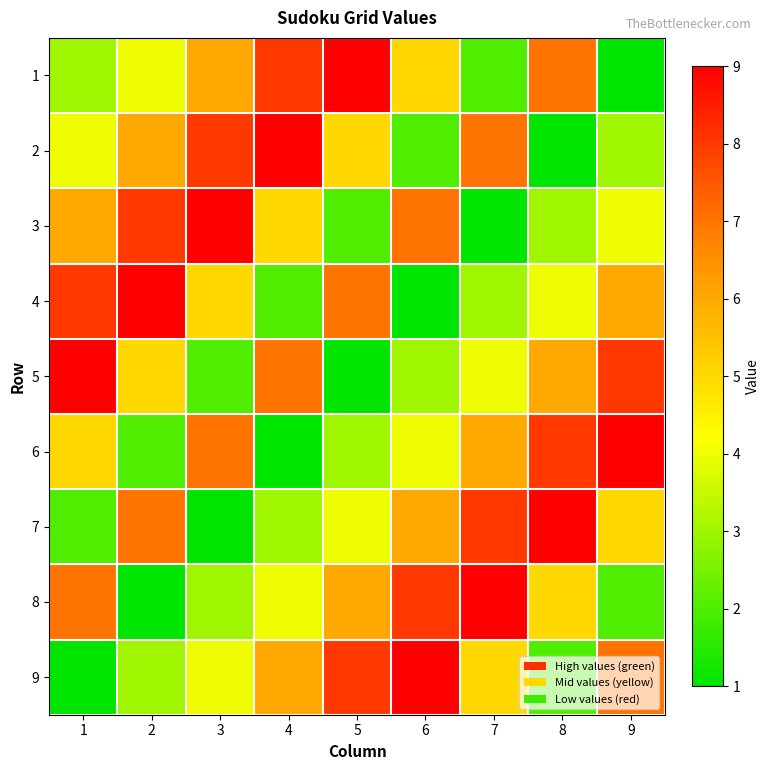

What is the spread (max minus min) of values at 9?

8